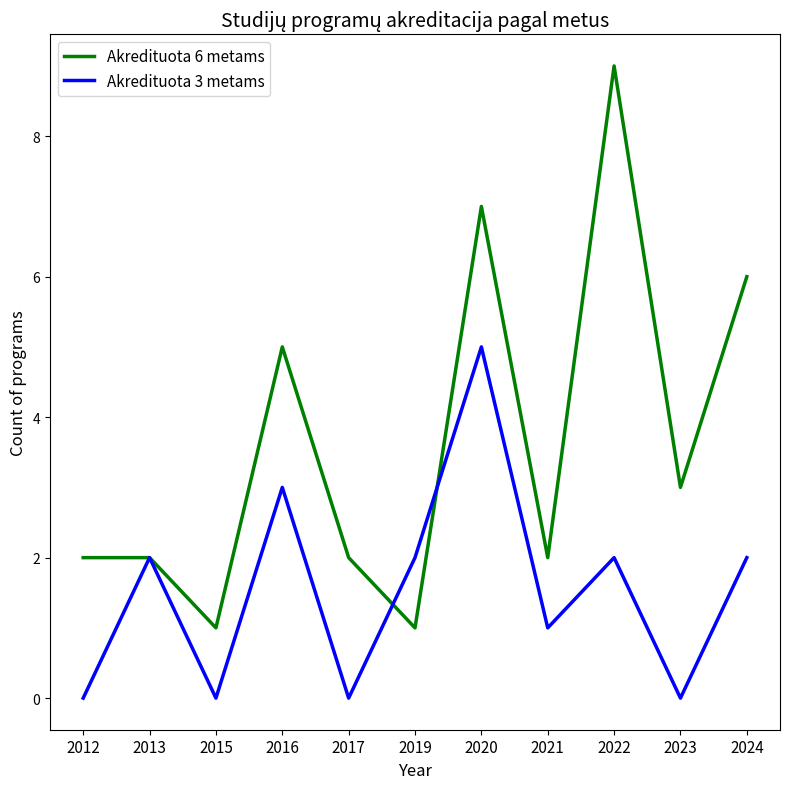

At how many categories does at least one series exceed 8?

1